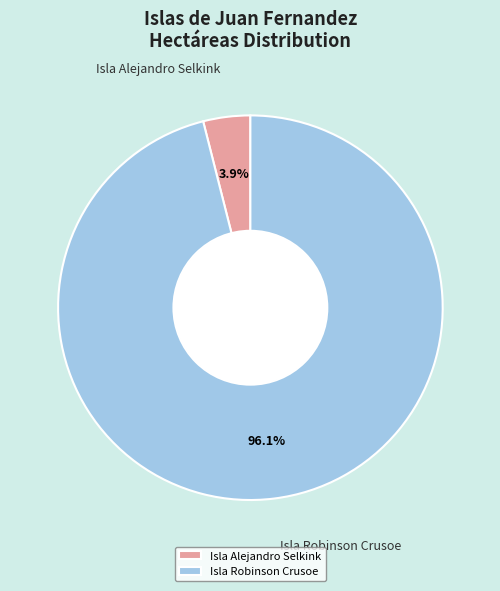

What percentage is the Isla Alejandro Selkink slice, to the nearest percent?

4%